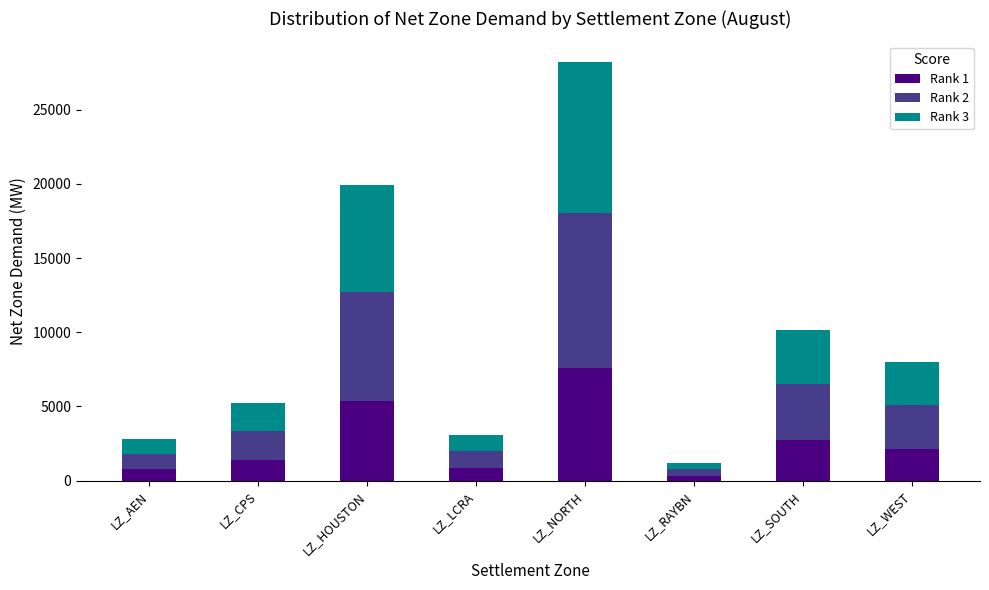

What is the total value across all series at LZ_LCRA?

3094.1